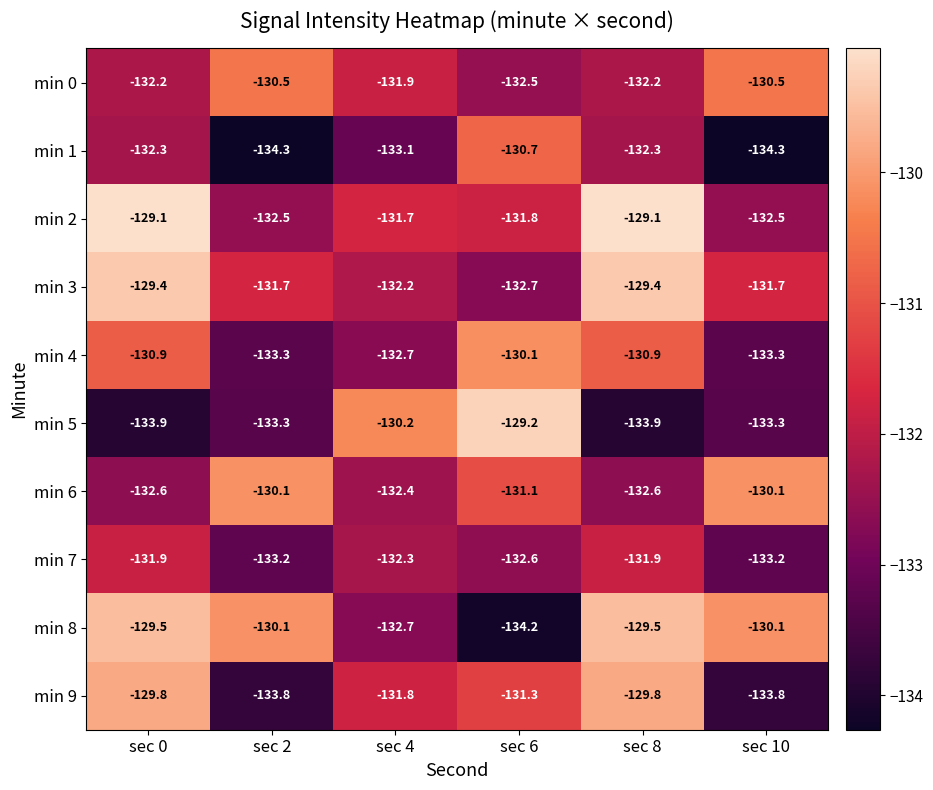

Which series has the largest total across all categories?

min 8